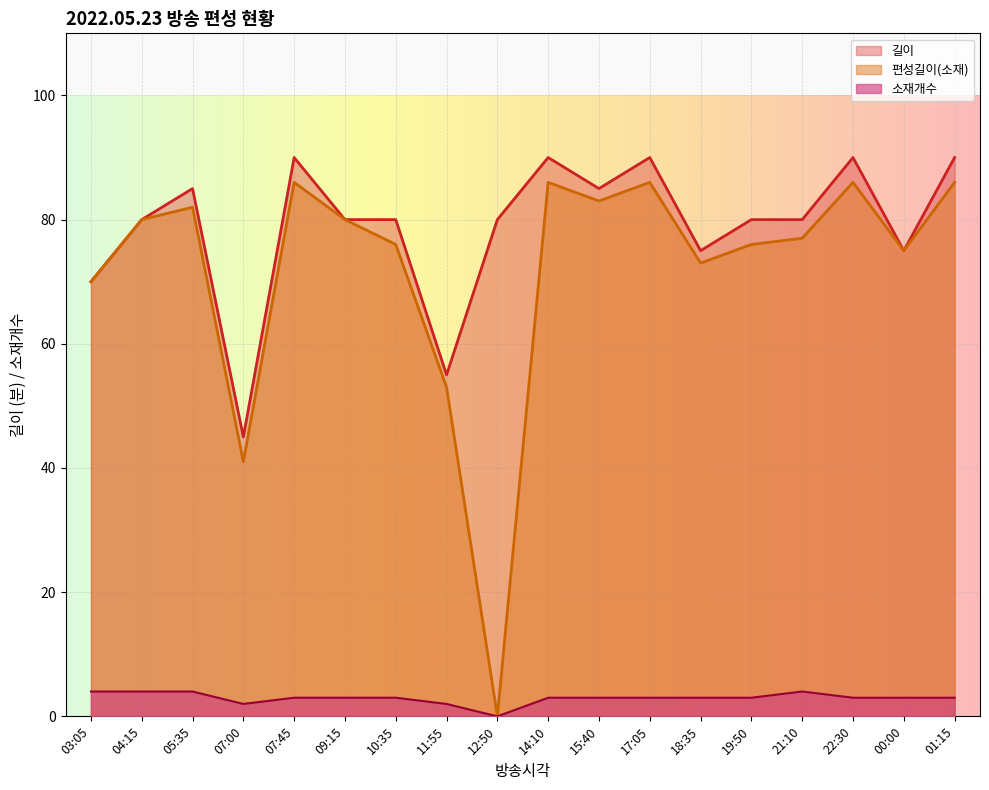

At which label does 길이 first exceed 80?

05:35